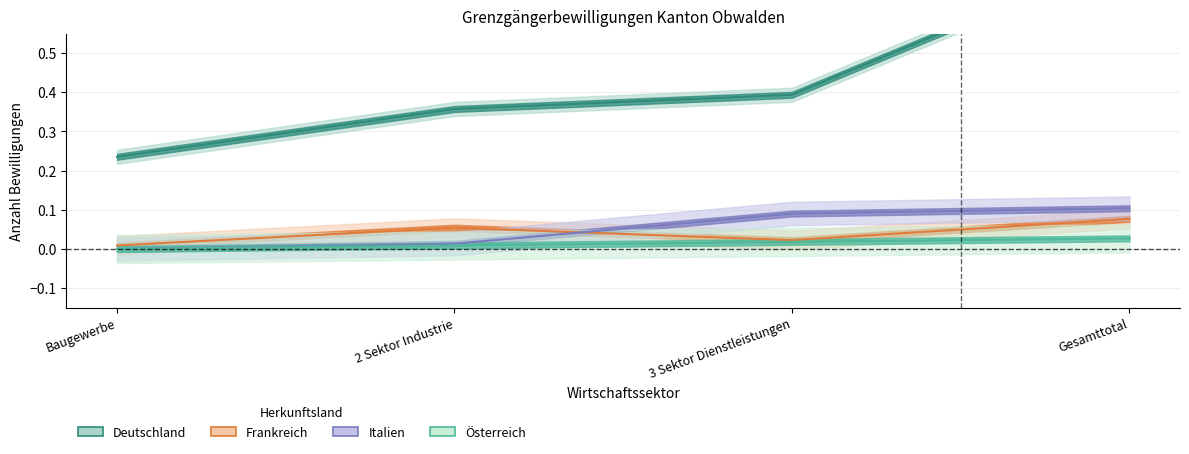

Is the value of Italien at 2 Sektor Industrie greater than the value of Deutschland at Gesamttotal?

No